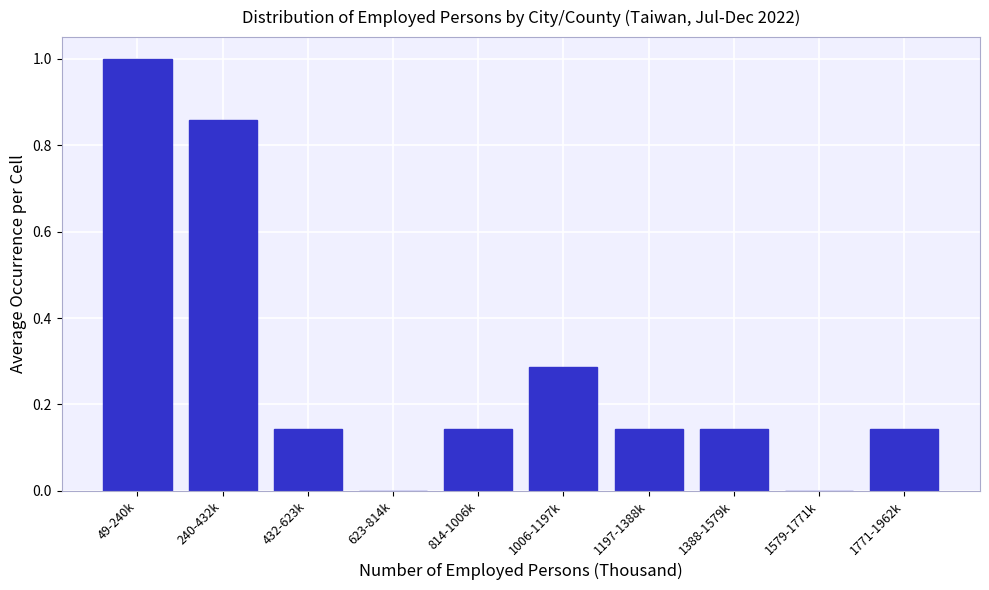

The value at 814-1006k is 0.0. True or false?

False